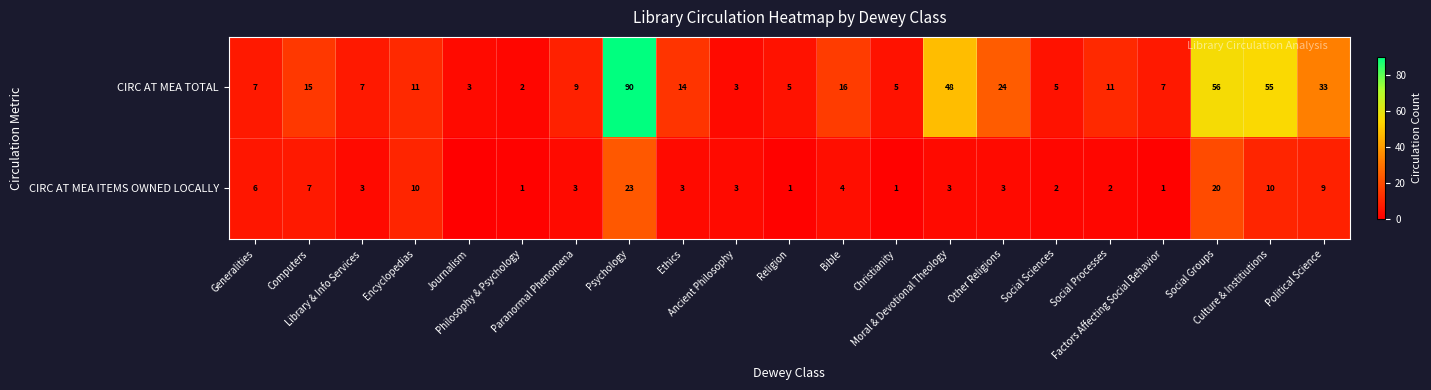

Is it true that CIRC AT MEA ITEMS OWNED LOCALLY equals 4 at Other Religions?

False